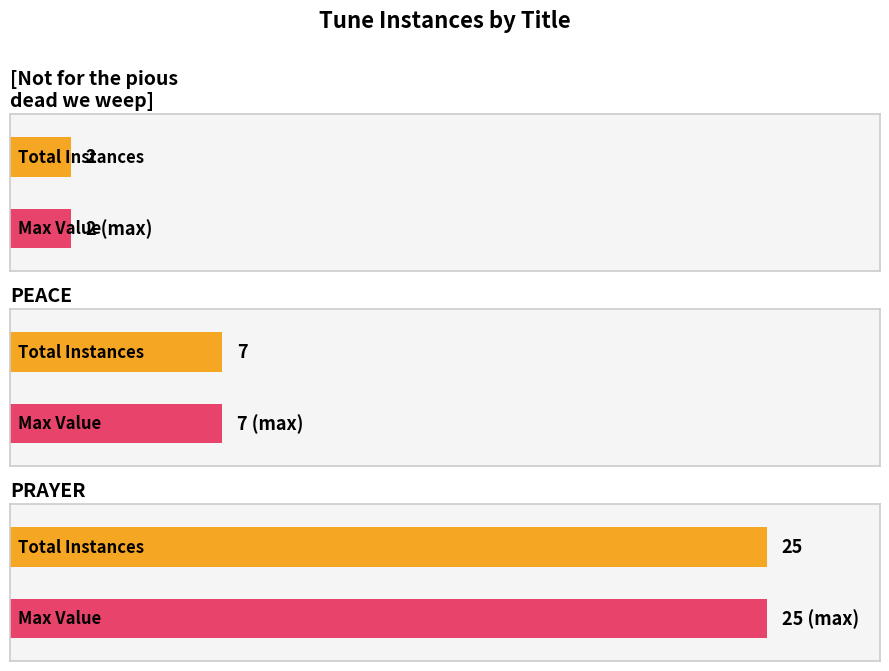

Reading left to right, list all the values displayed in this chart.

[Not for the pious dead we weep]=2	PEACE=7	PRAYER=25